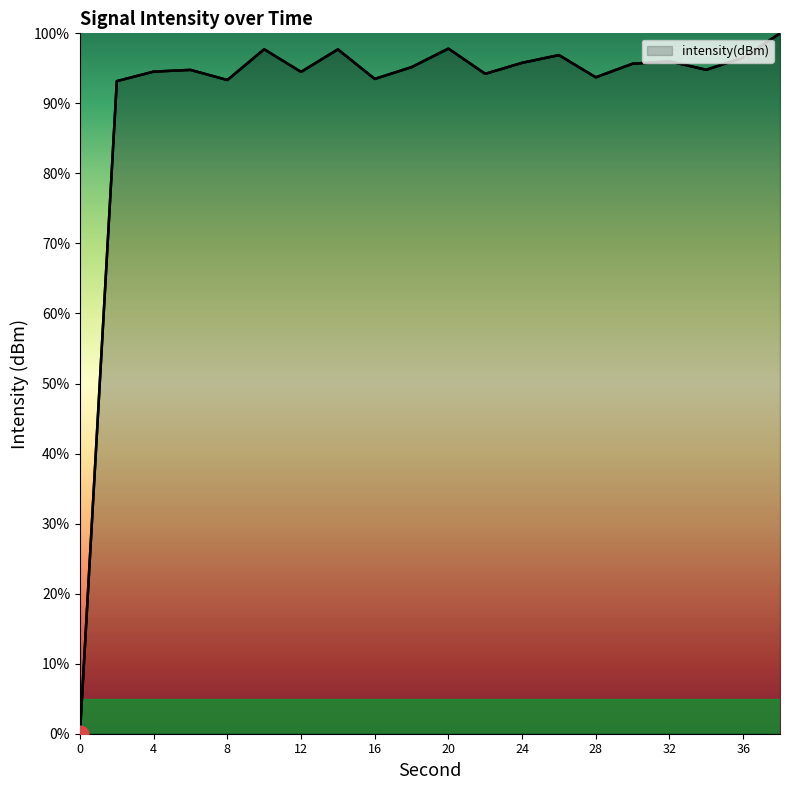

What is the greatest value displayed?

100.0